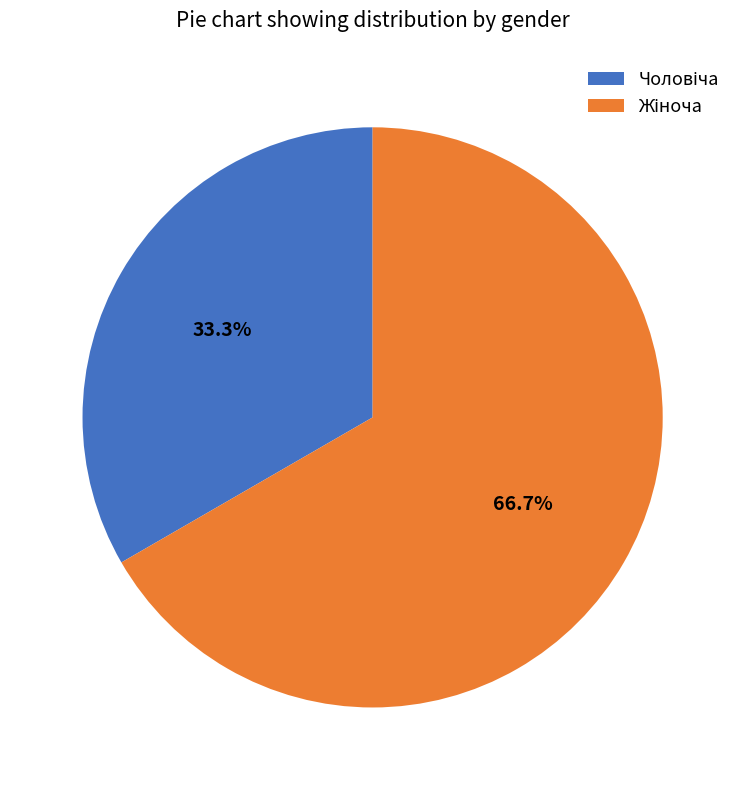

Does any single category account for the majority?

Yes